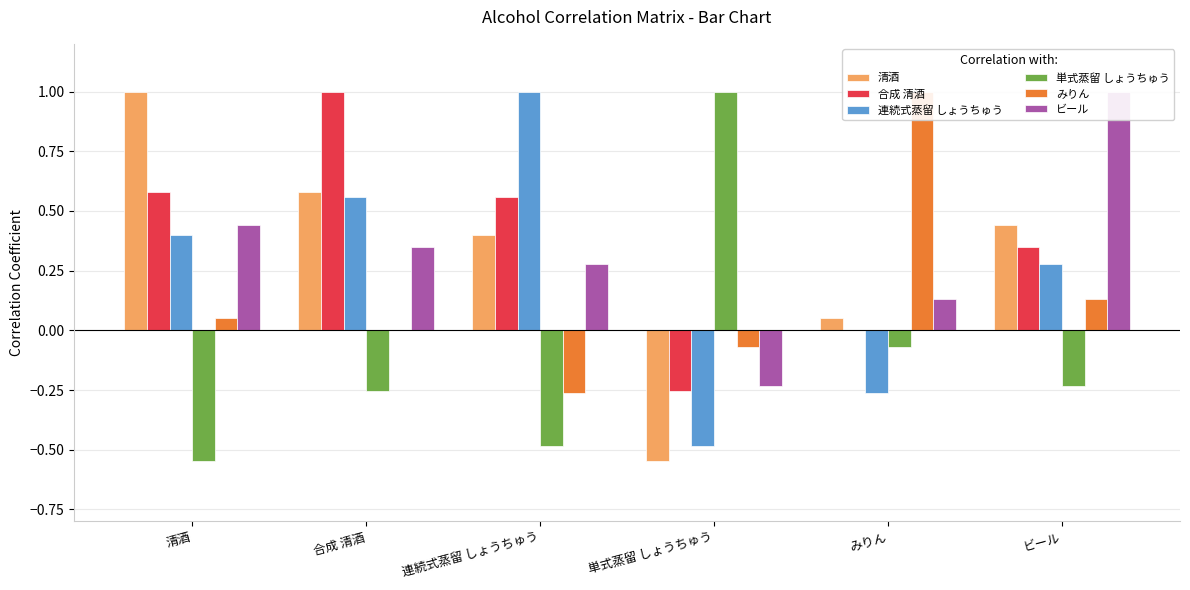

What is the total value across all series at 合成 清酒?

2.2